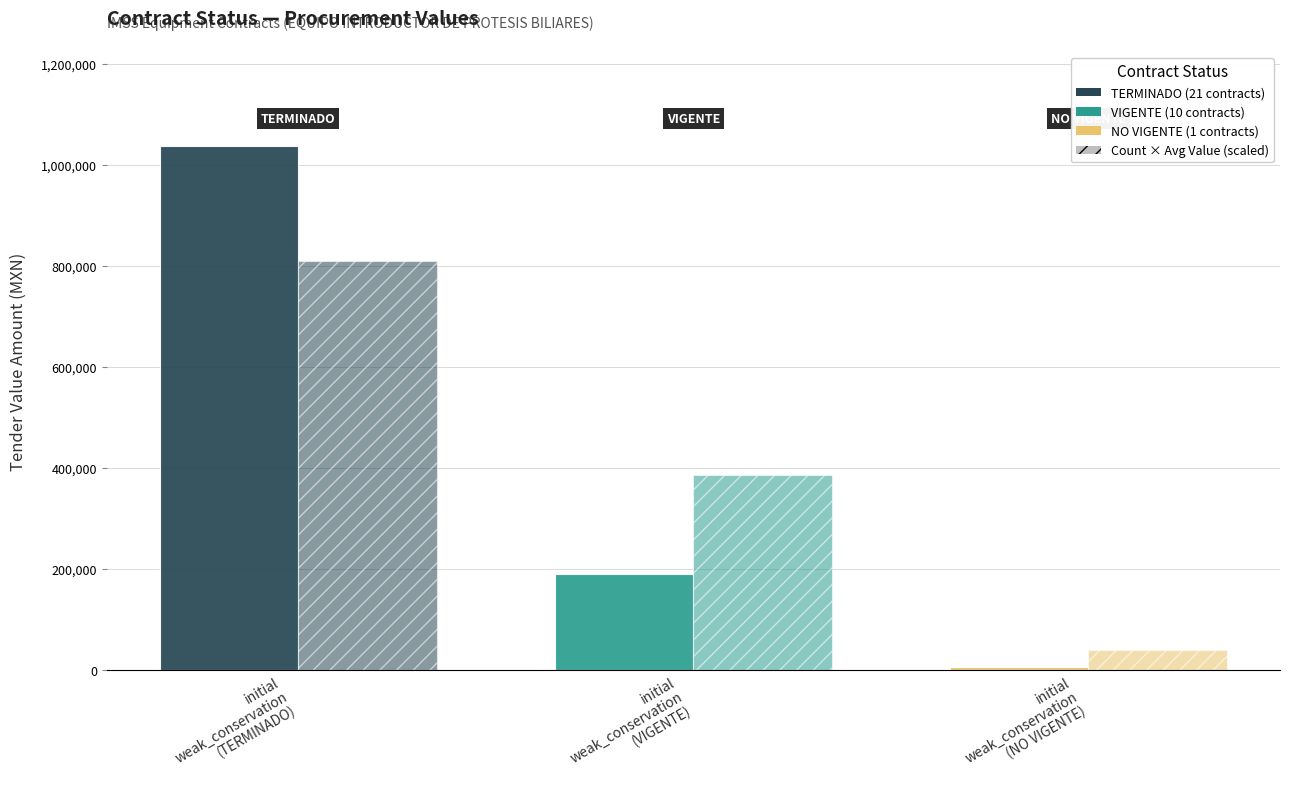

Are the bars horizontal?

No